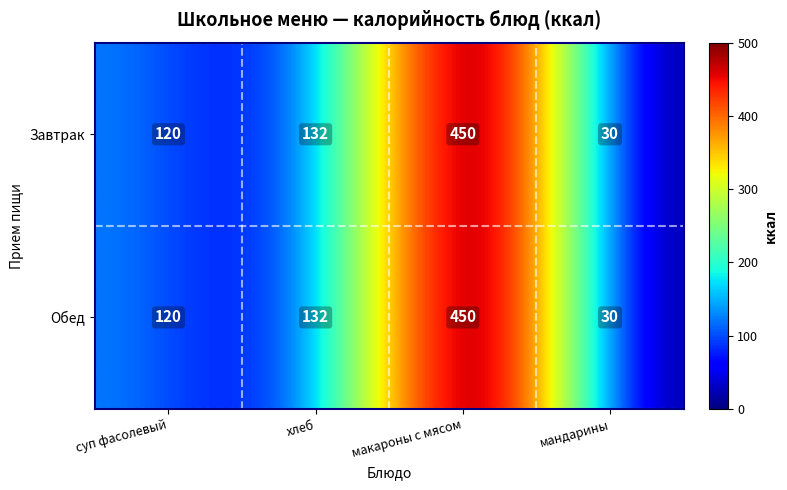

The value of Завтрак at 2 is 450.0. True or false?

True